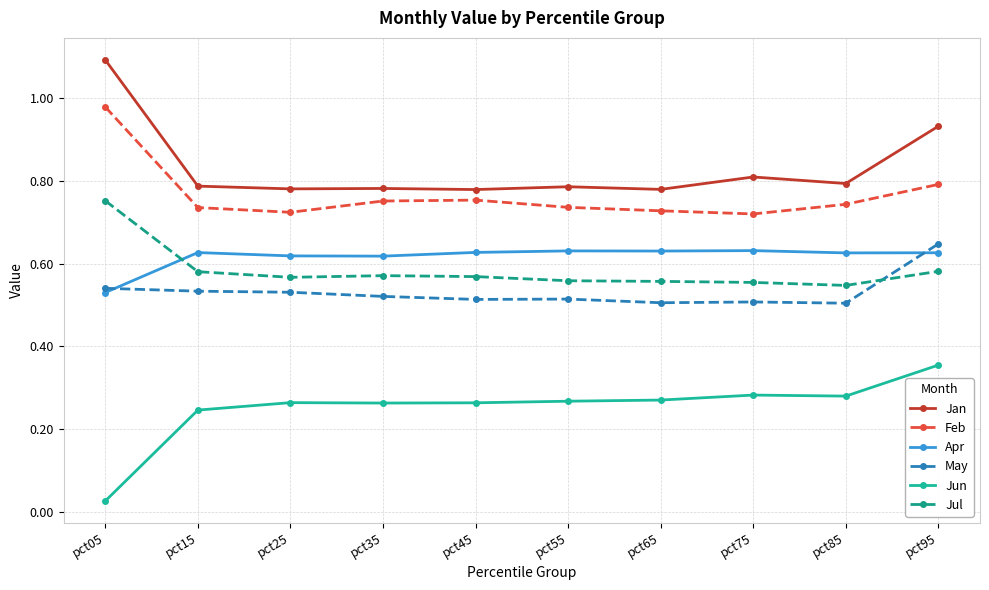

Which category has the lowest value across all series?

pct05